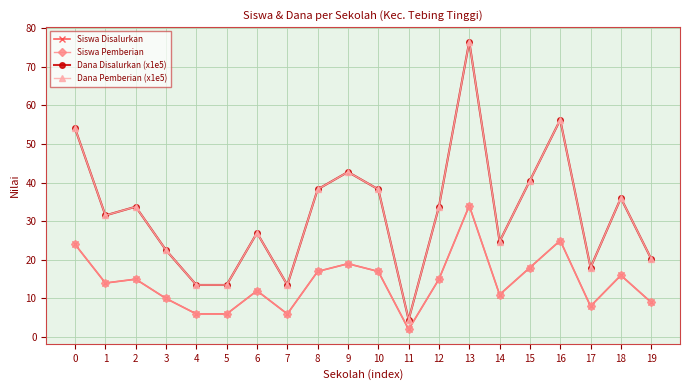

At which label does Siswa Pemberian reach its peak?

13